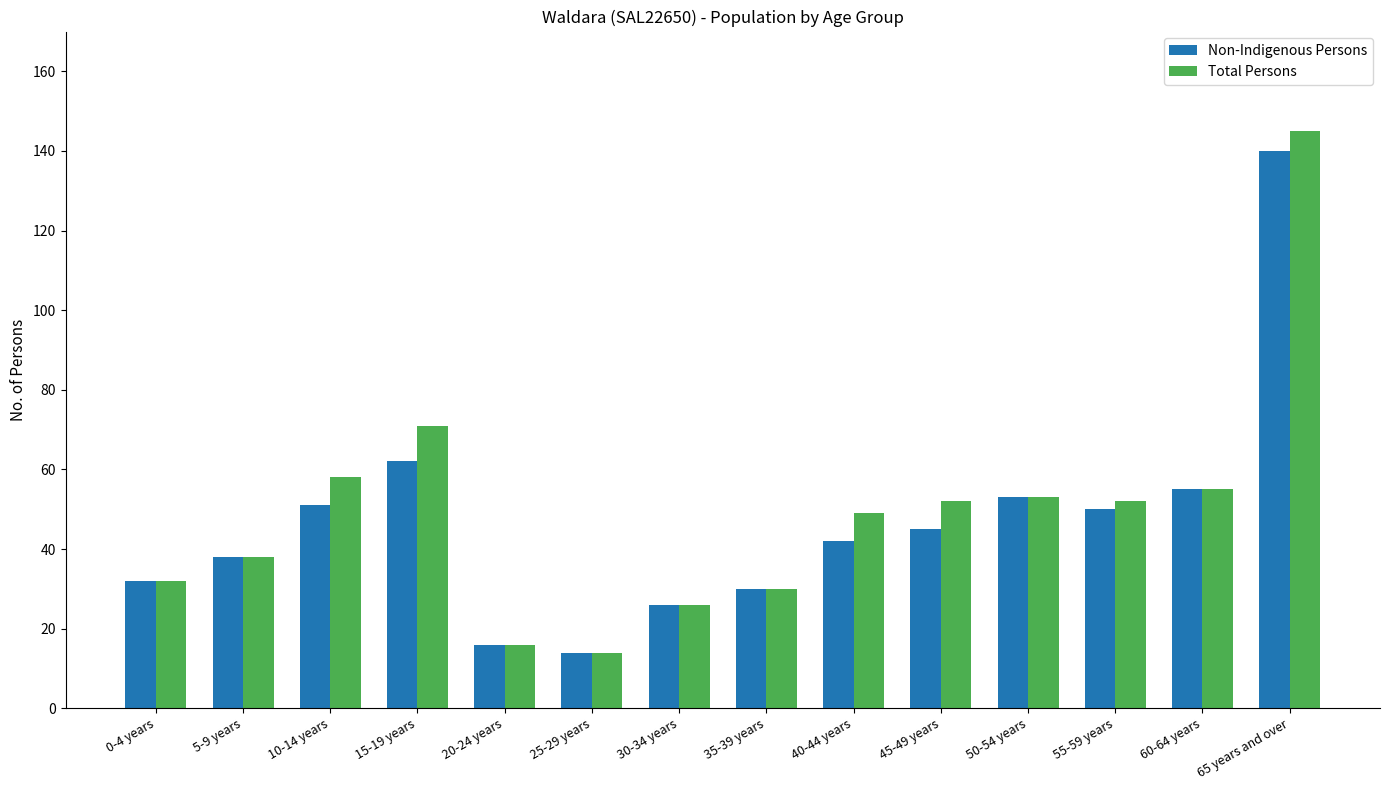

Reading left to right, list all the values displayed in this chart.

Non-Indigenous Persons: 32	38	51	62	16	14	26	30	42	45	53	50	55	140
Total Persons: 32	38	58	71	16	14	26	30	49	52	53	52	55	145